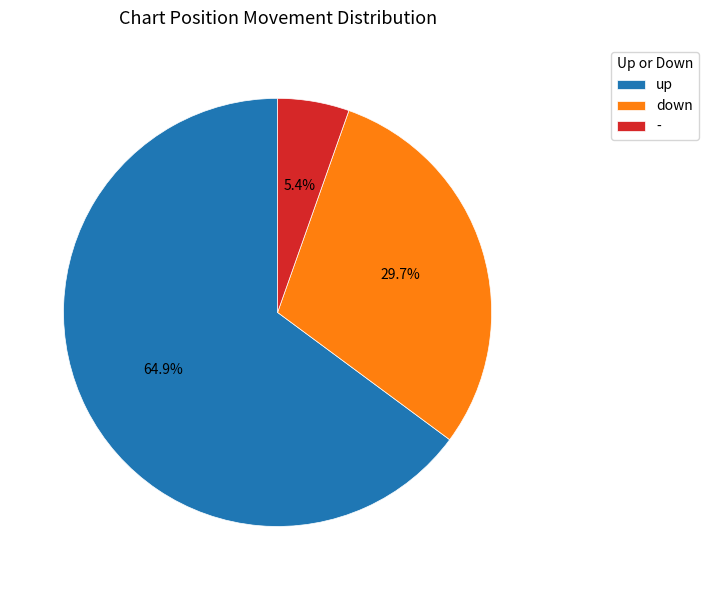

To the nearest percent, what is the combined percentage of down and up?

95%